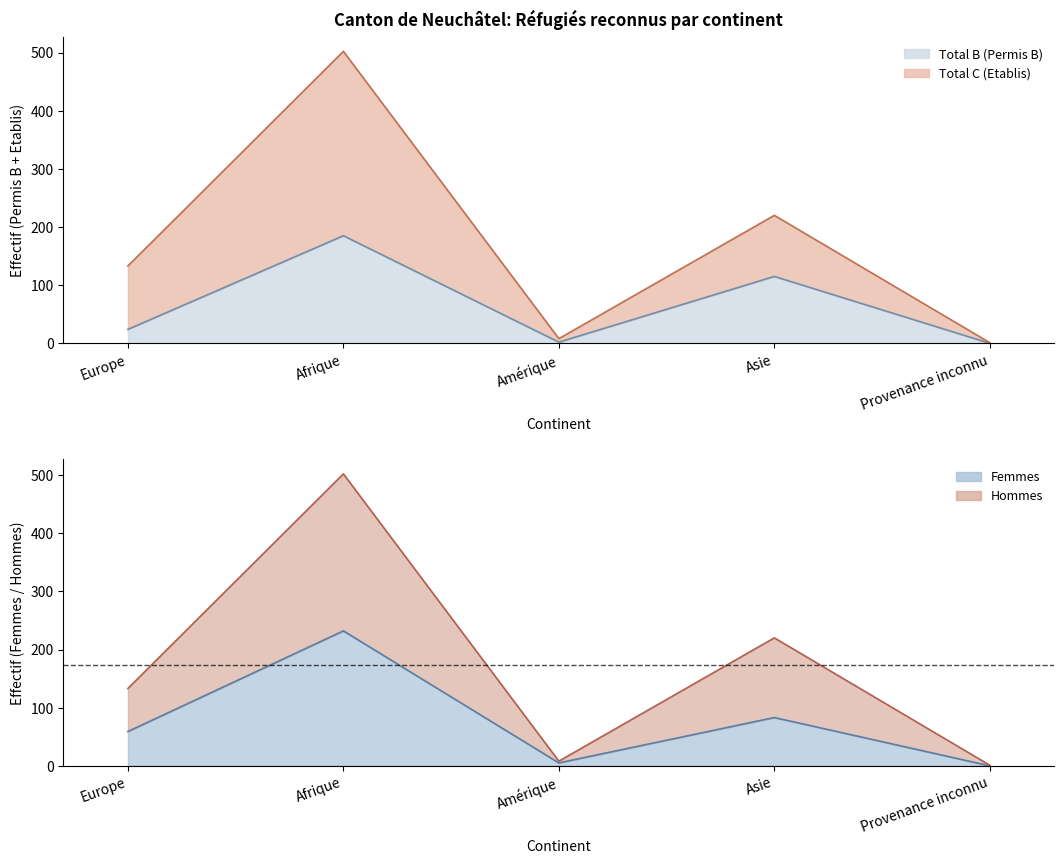

What is the total value across all series at Asie?

638